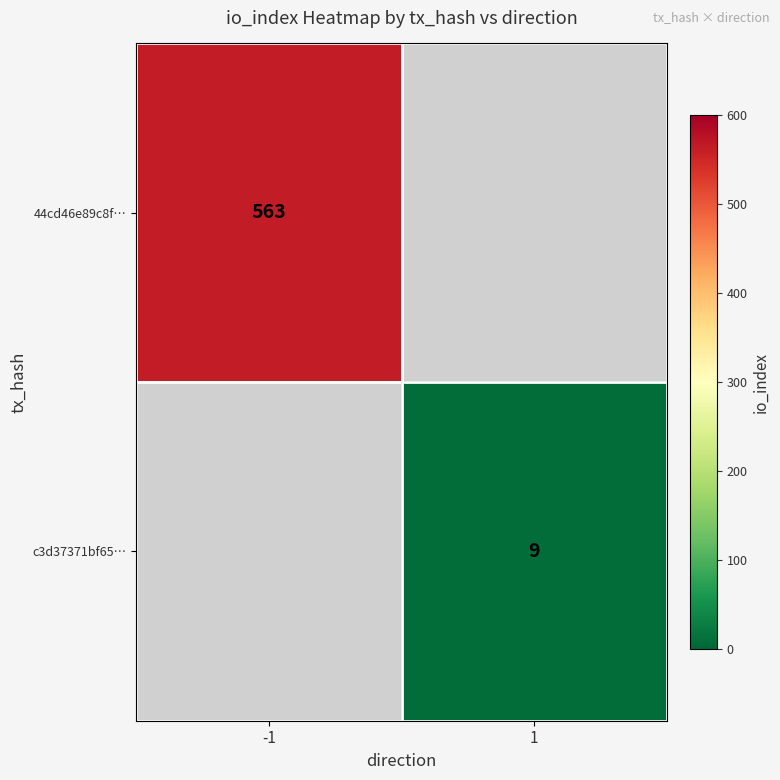

The 44cd46e89c8f… series shows 563 at -1. True or false?

True